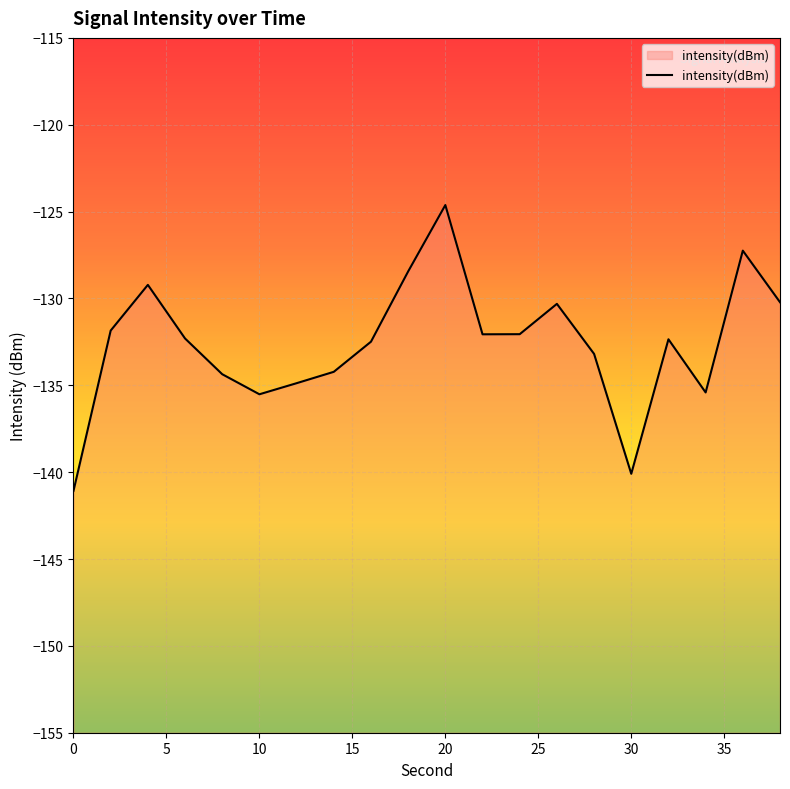

List the labels in order of value, largest first.

20, 36, 18, 4, 38, 26, 2, 24, 22, 6, 32, 16, 28, 14, 8, 12, 34, 10, 30, 0